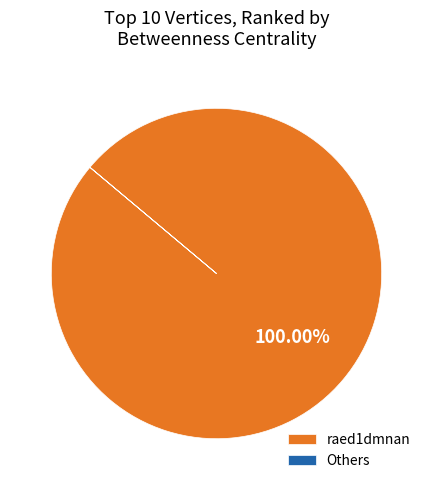

What is the majority slice?

raed1dmnan